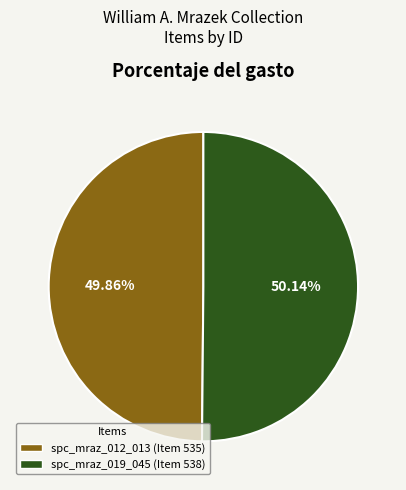

True or false: spc_mraz_019_045 (Item 538) accounts for 60% of the total.

False